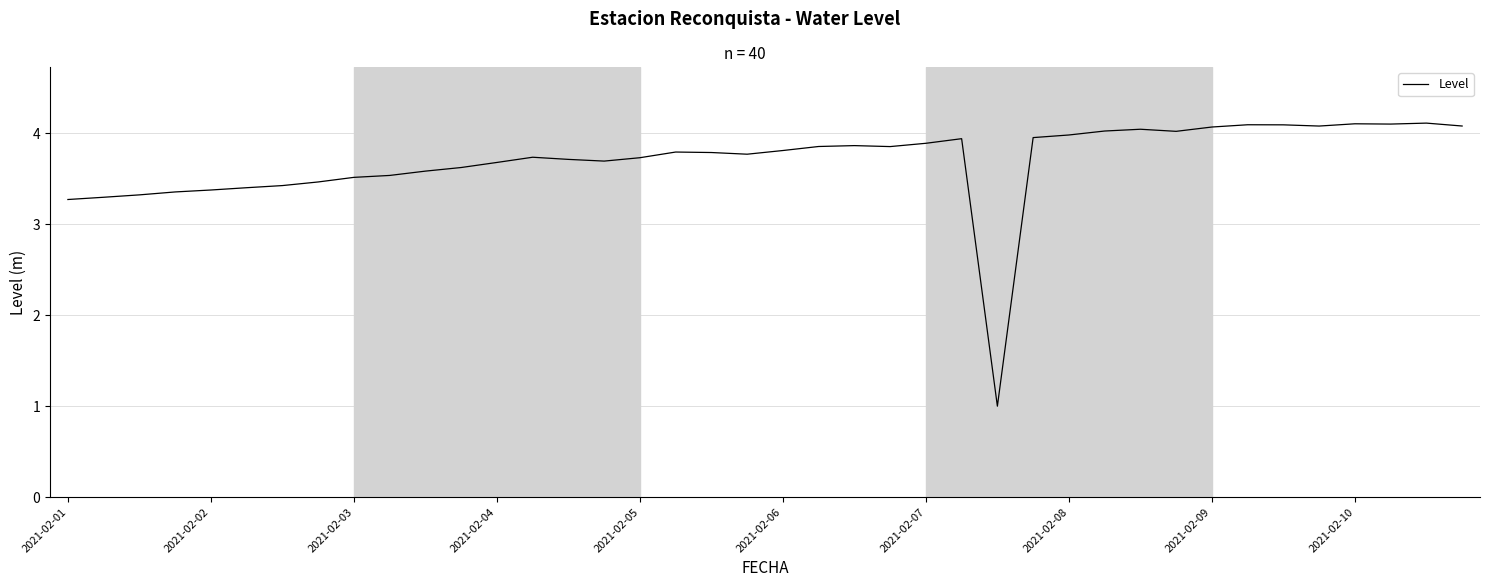

What is the smallest value displayed?

1.0